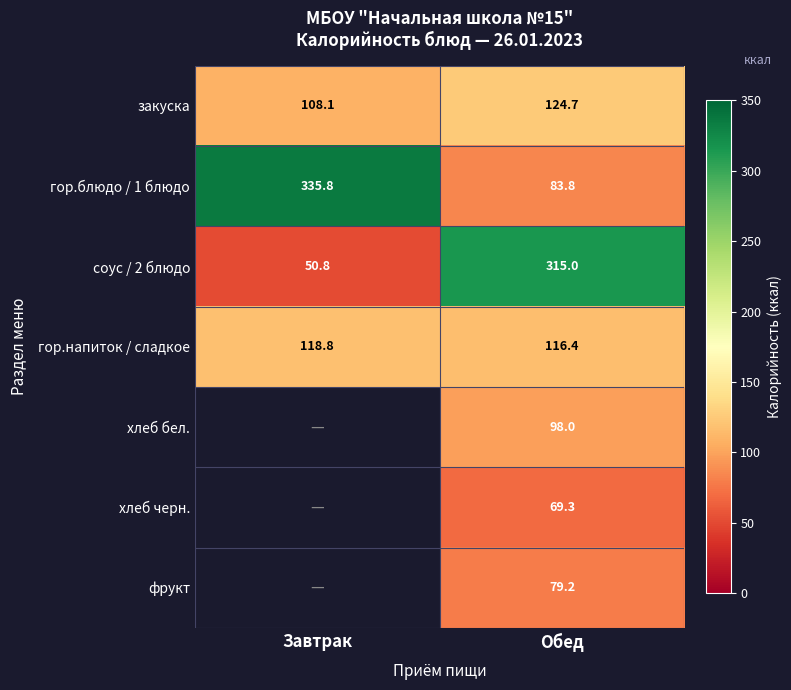

What value does the гор.напиток / сладкое series have at Обед?

116.4